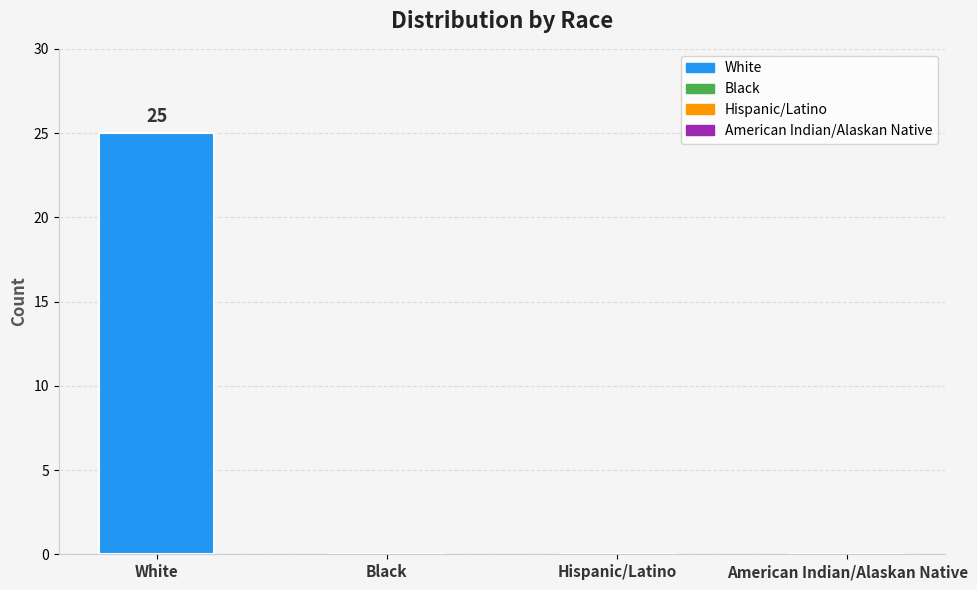

What is the sum of all values?

25